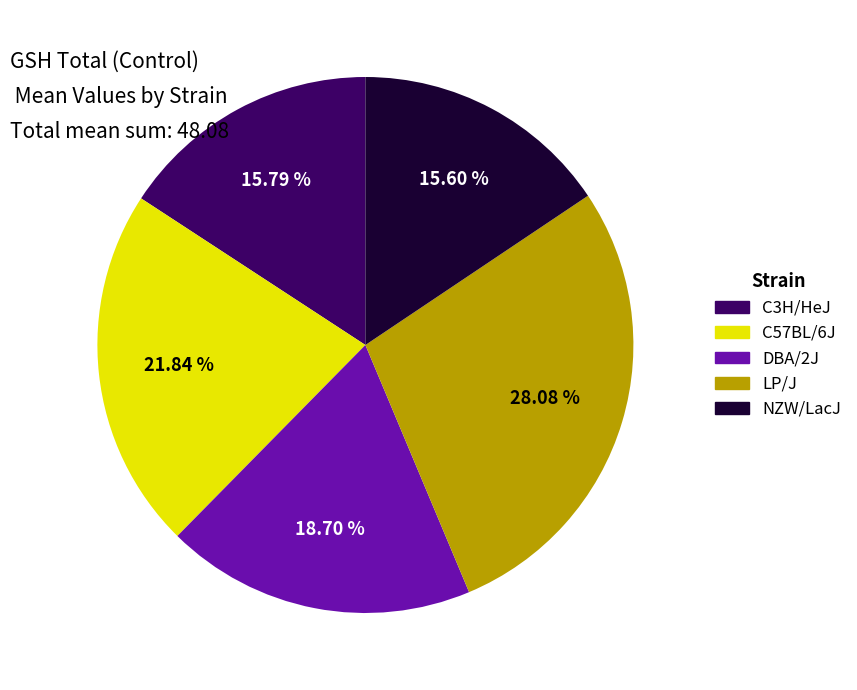

What is the largest slice in the pie chart?

LP/J